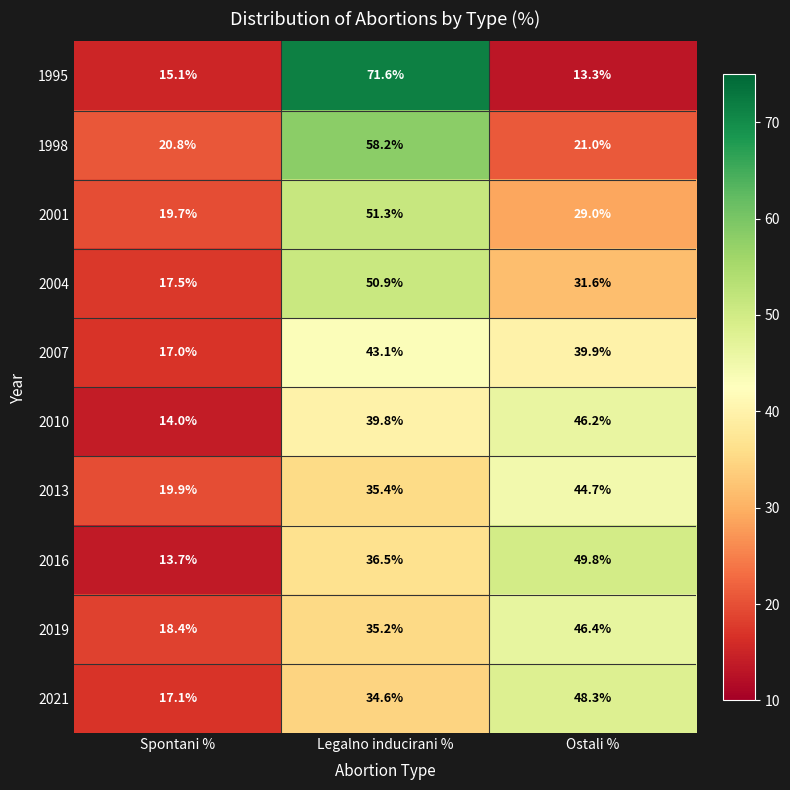

What is the spread (max minus min) of values at Ostali %?

36.5